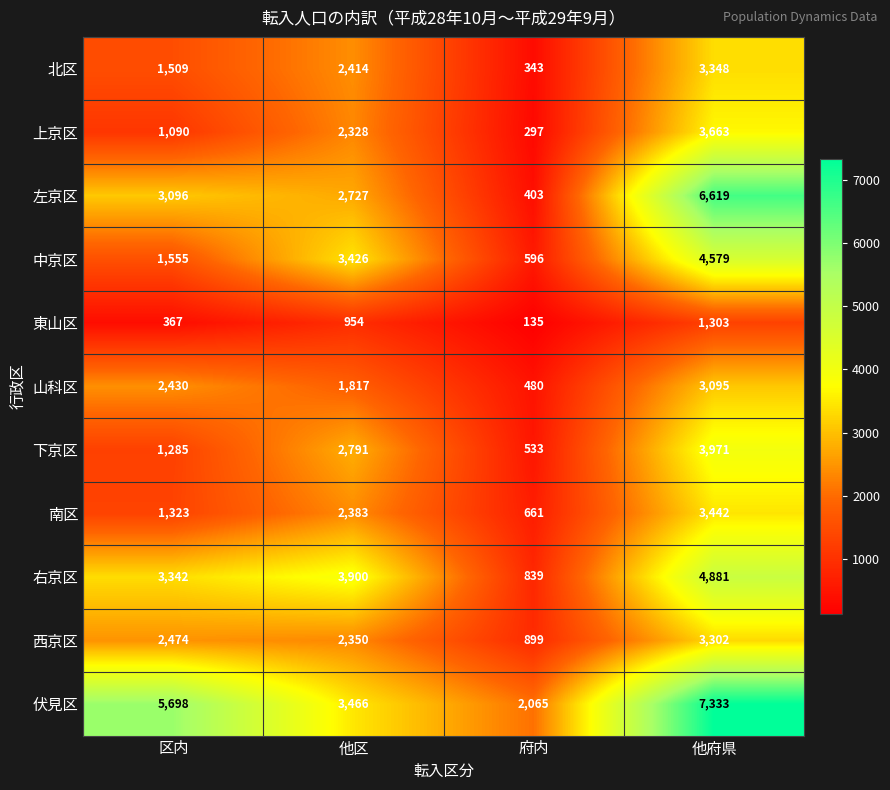

Which series has the largest range (max minus min)?

左京区